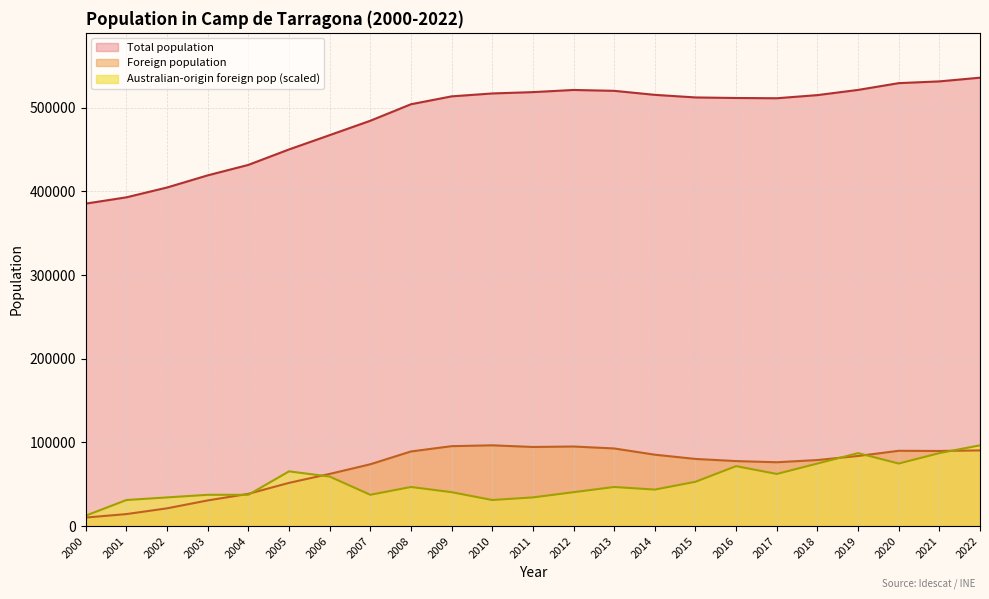

At which label does Total population reach its minimum?

2000